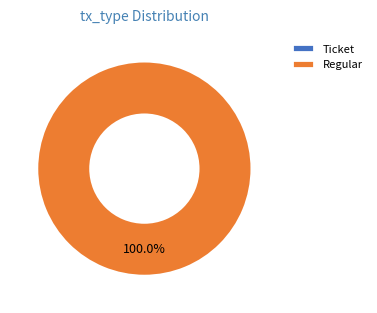

What is the change in value from Ticket to Regular?

+3